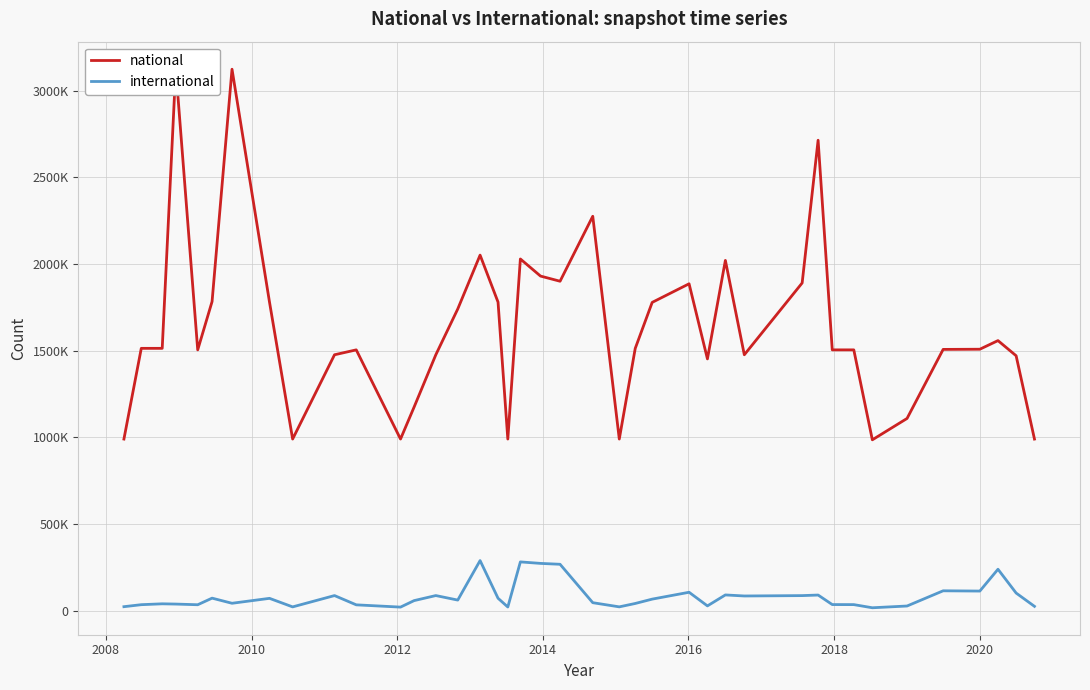

In international, how many points are lower than both neighbors (excluding endpoints)?

11